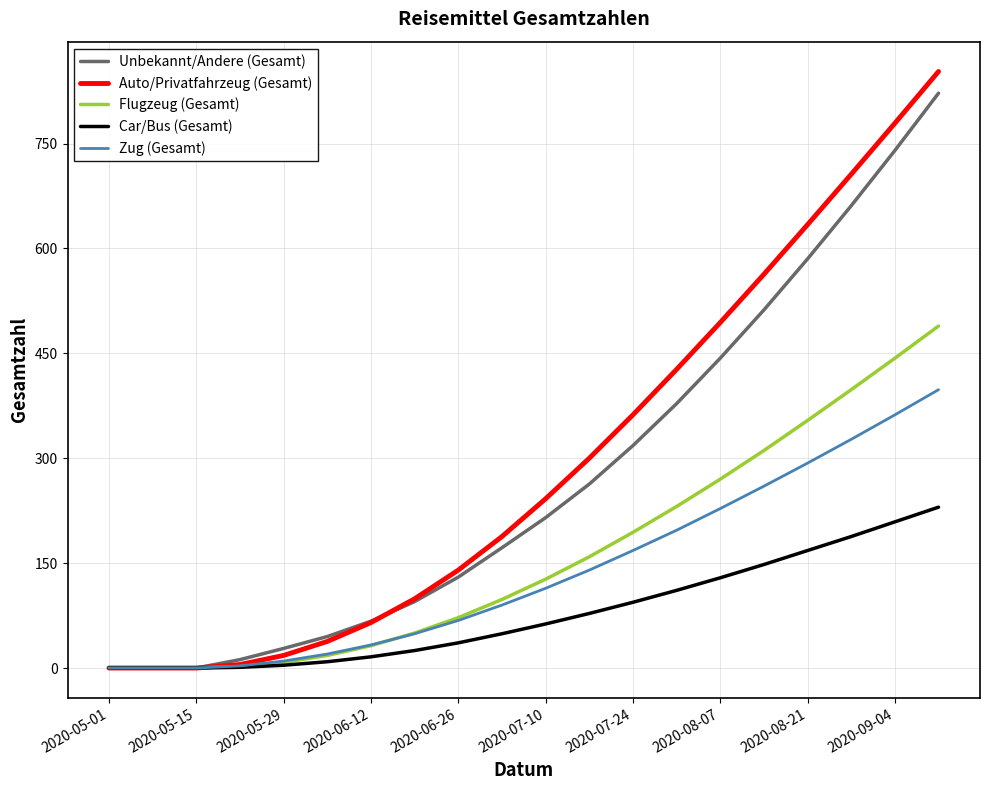

List the series in order of their peak value, lowest first.

Car/Bus (Gesamt), Zug (Gesamt), Flugzeug (Gesamt), Unbekannt/Andere (Gesamt), Auto/Privatfahrzeug (Gesamt)